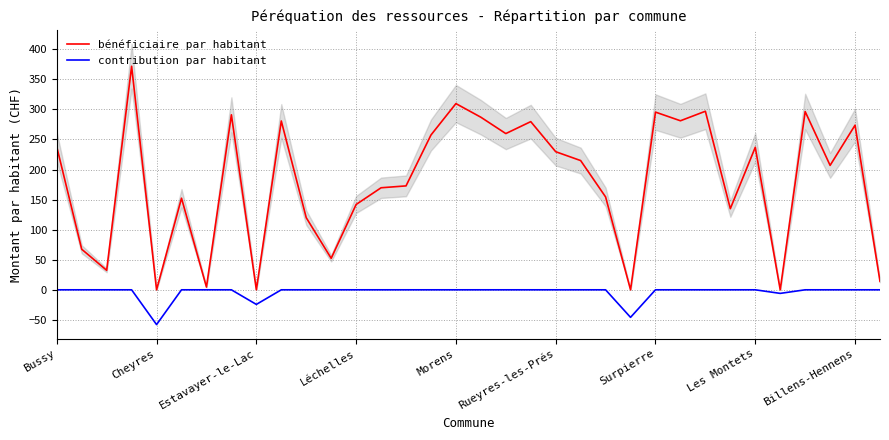

What is the lowest value of the contribution par habitant series?

-57.8